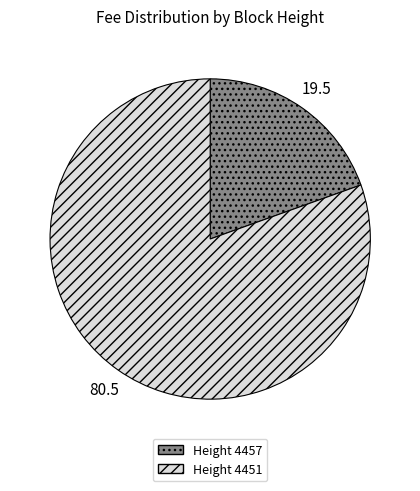

Between Height 4457 and Height 4451, which is larger?

Height 4451